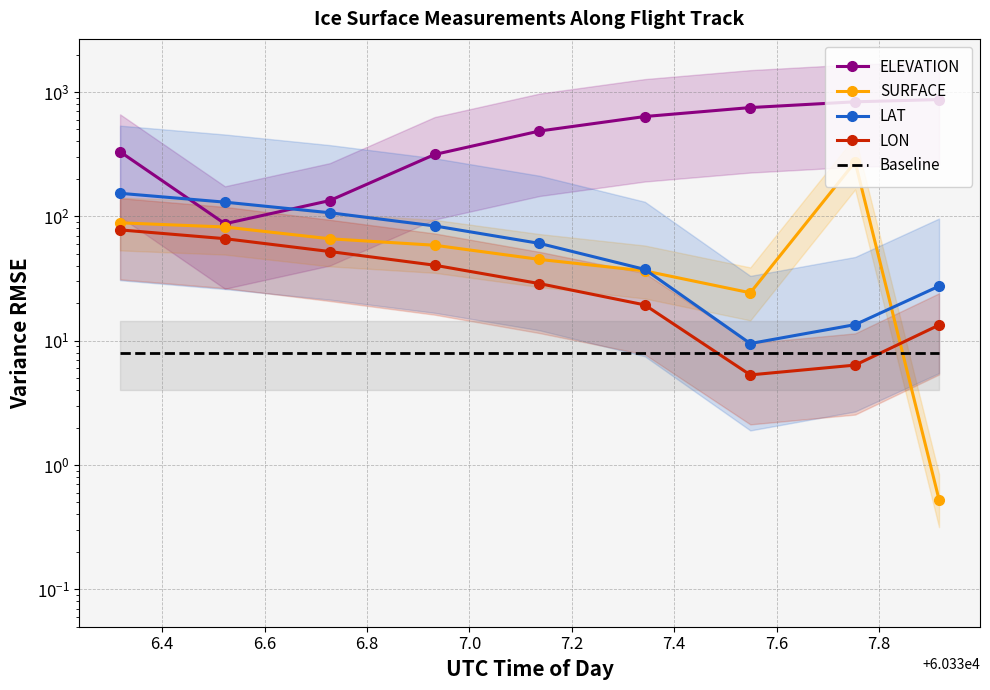

Which series has the largest total across all categories?

ELEVATION